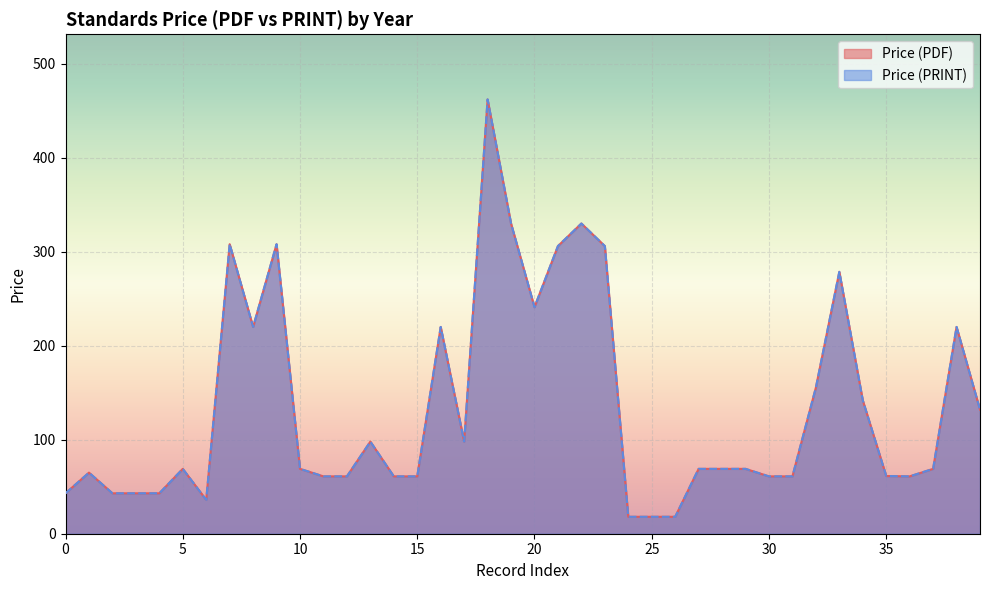

What is the greatest value displayed?

462.0